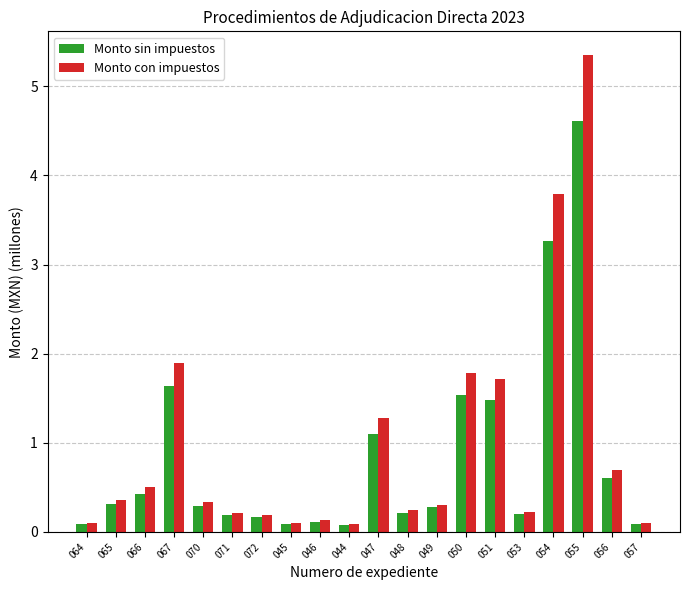

What is the value of the Monto con impuestos bar at the 16th from the left?

0.2